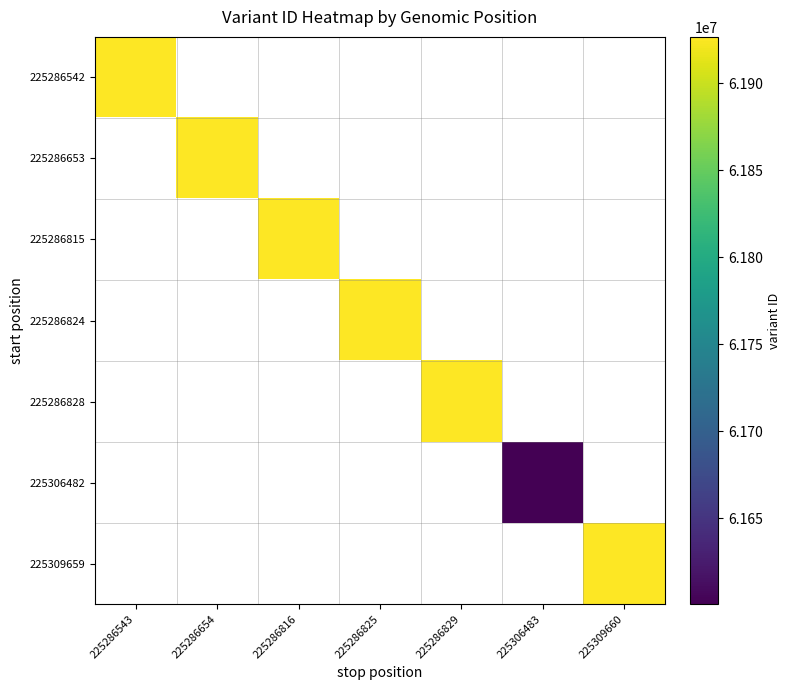

What is the maximum value shown in the chart?

61926501